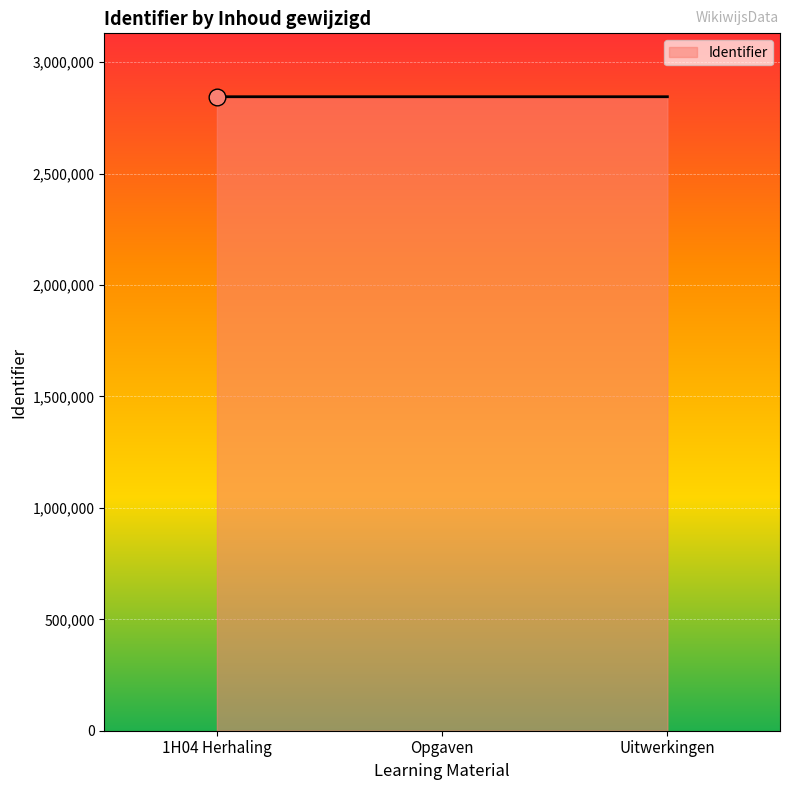

Read the value at Opgaven.

2845115